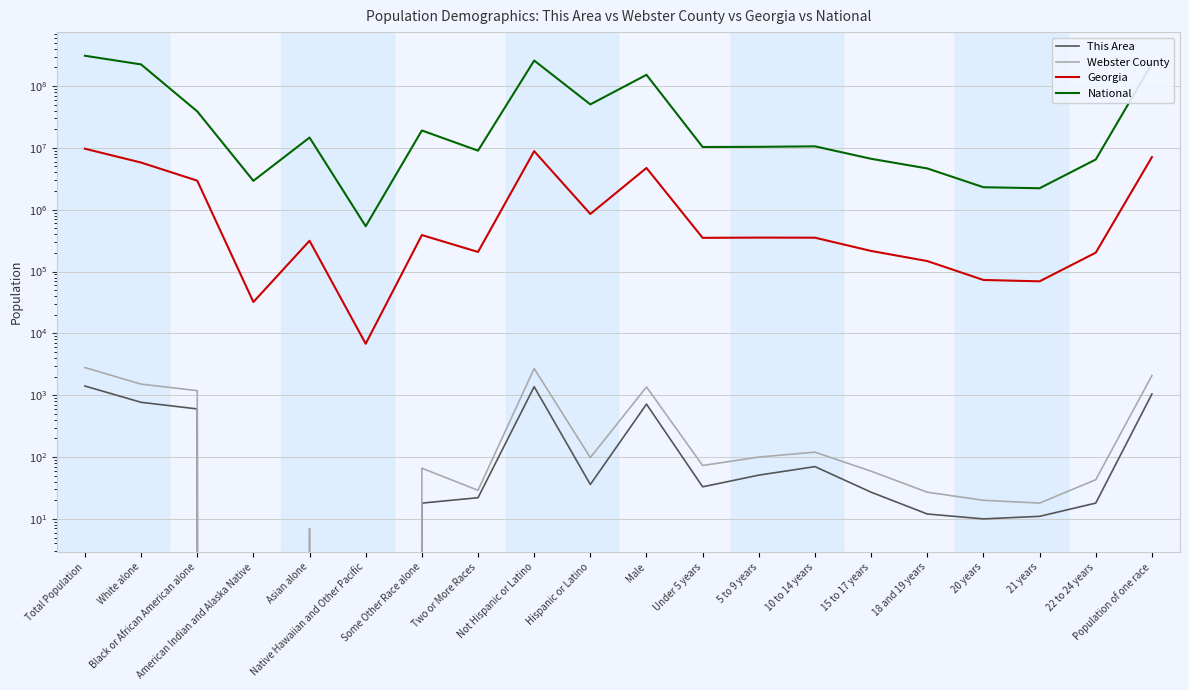

True or false: This Area and National cross at least once.

False